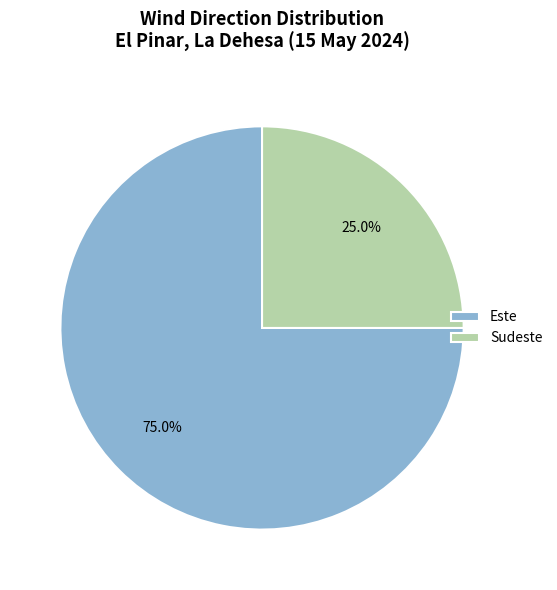

Which slice is the largest?

Este